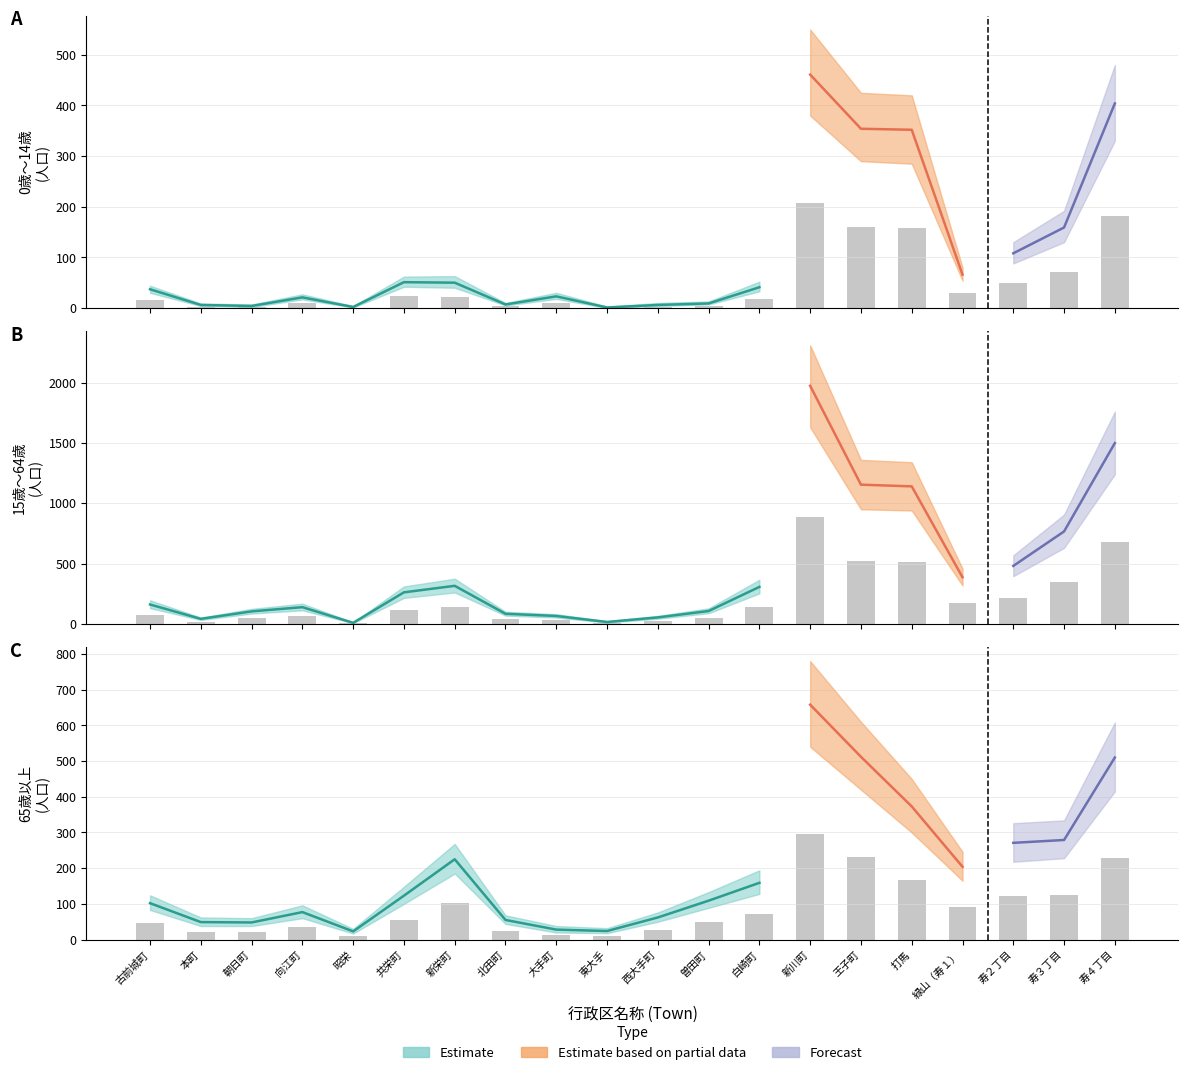

Is it true that 65歳以上 equals 34.6 at 向江町?

True